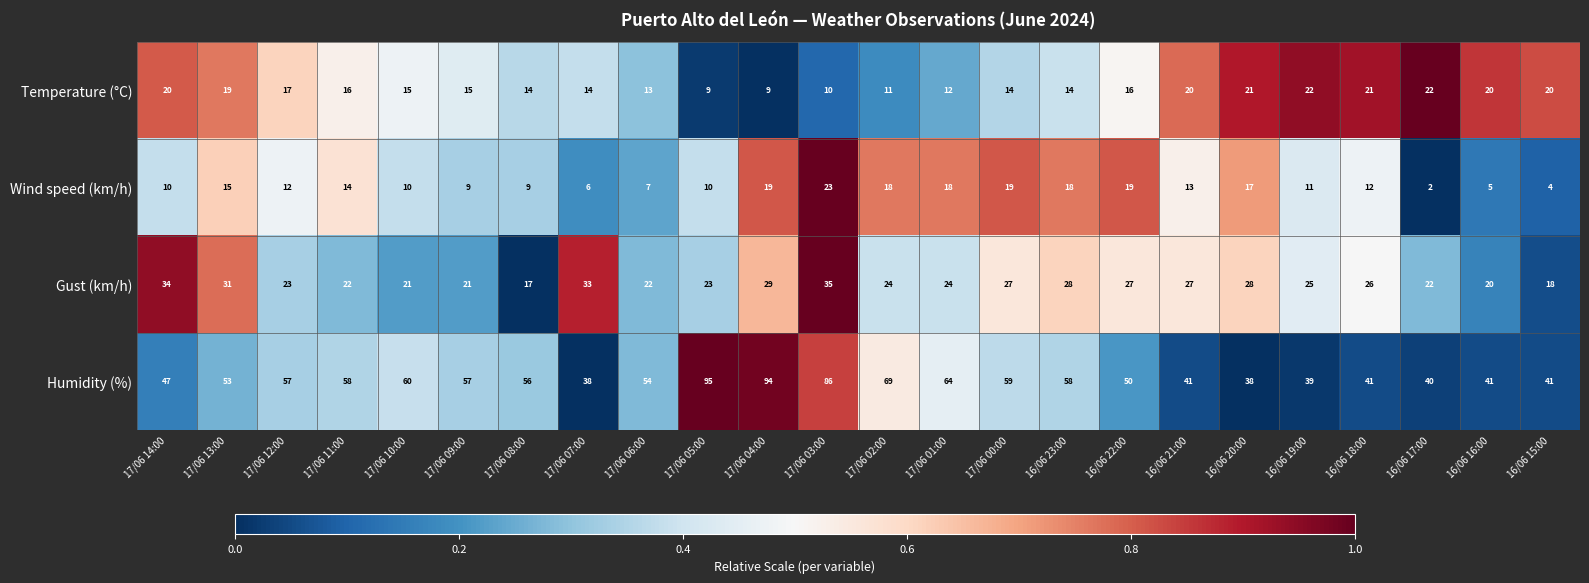

At which category is the sum across all series the highest?

17/06 03:00